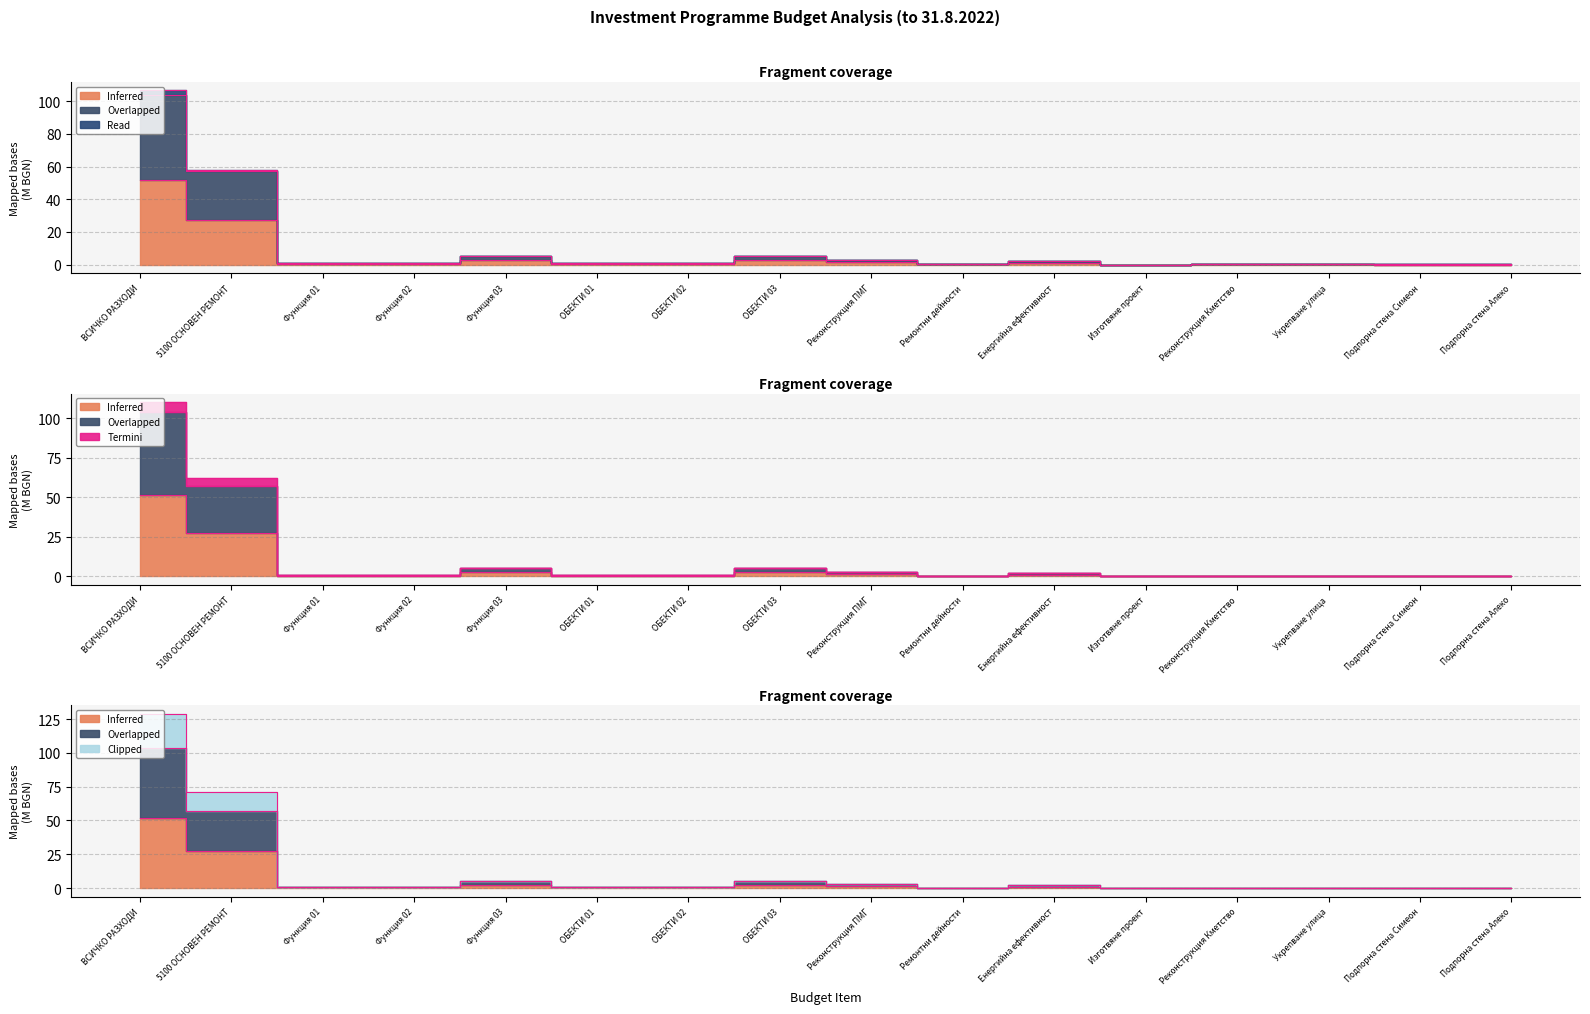

The value of Overlapped (става) at ОБЕКТИ 03 is 5.1. True or false?

True